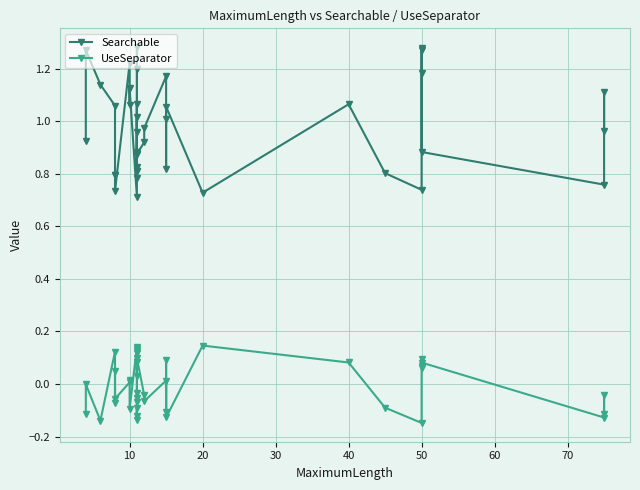

What is the average value of the Searchable series?

1.0